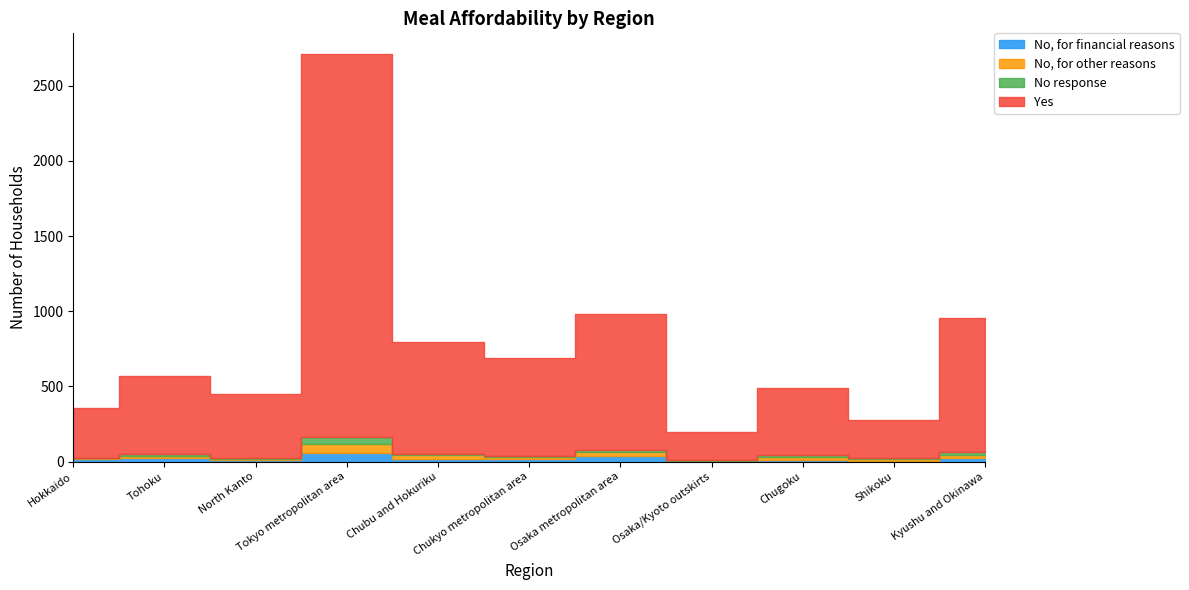

At which category is the sum across all series the highest?

Tokyo metropolitan area